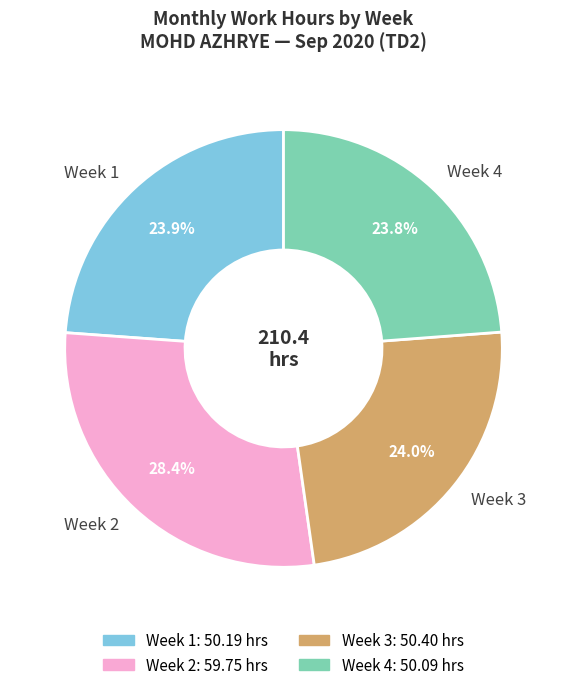

Is there a majority slice in this chart?

No